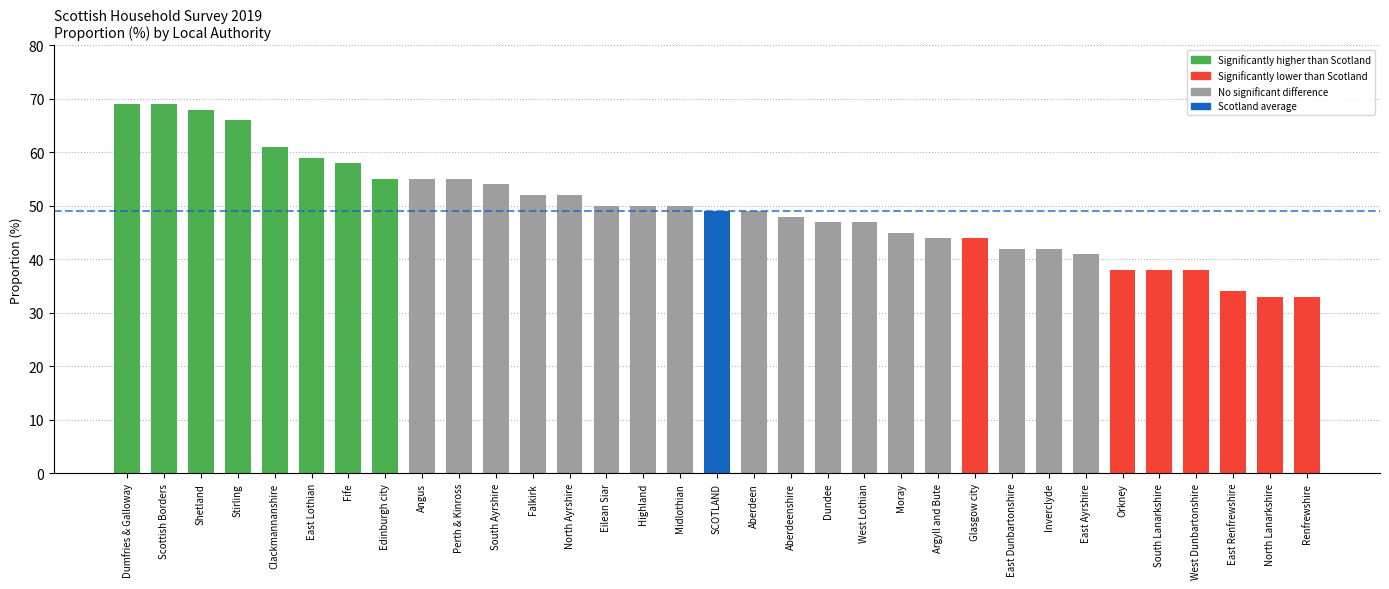

What is the difference between the values at North Lanarkshire and East Dunbartonshire?

9